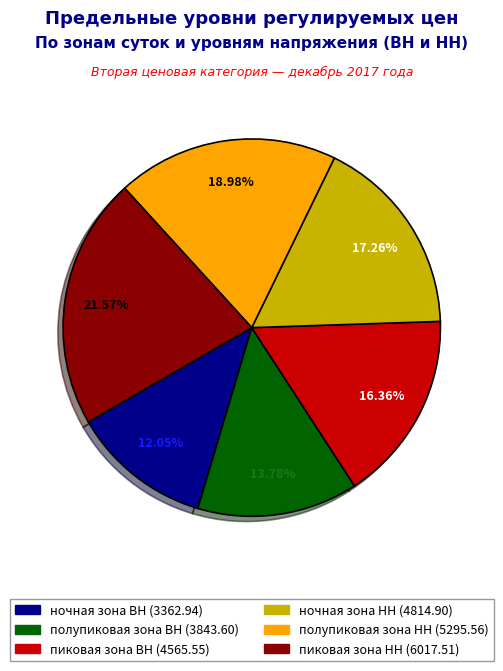

How many slices are in this pie chart?

6